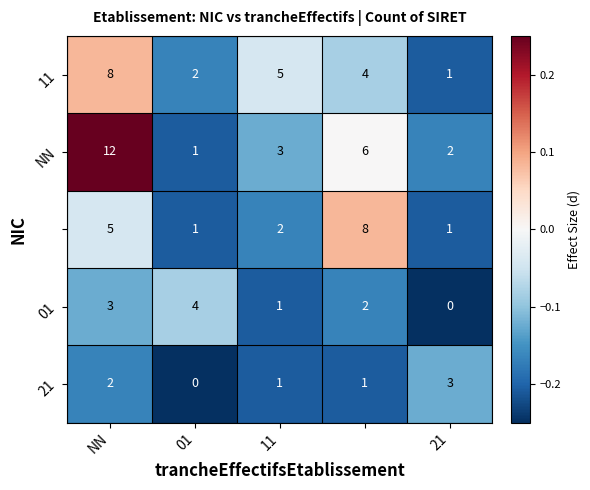

What is the maximum value shown in the chart?

12